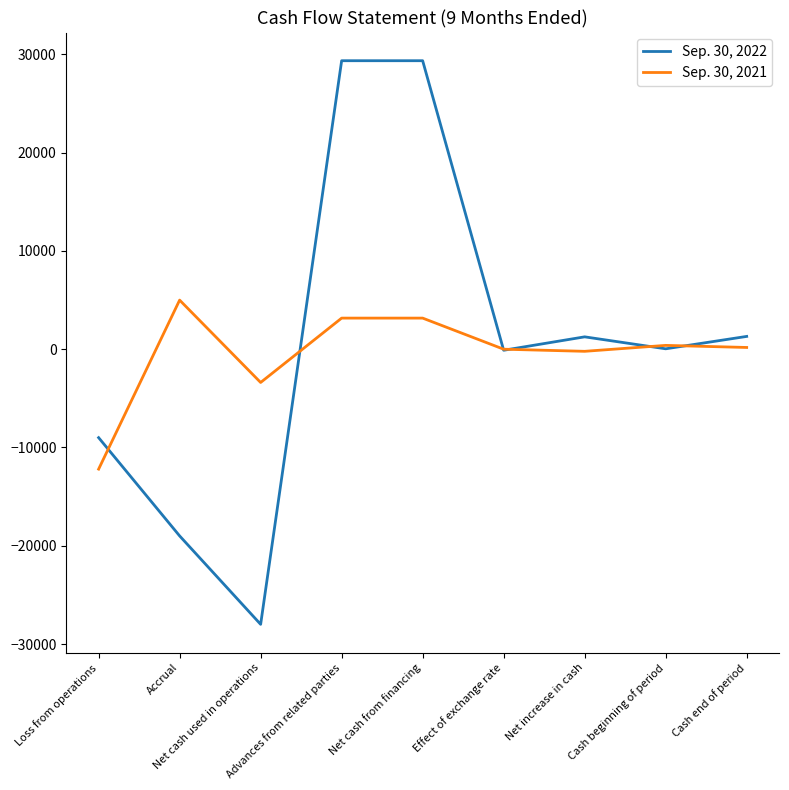

What are all the series names shown in the legend?

Sep. 30, 2022, Sep. 30, 2021